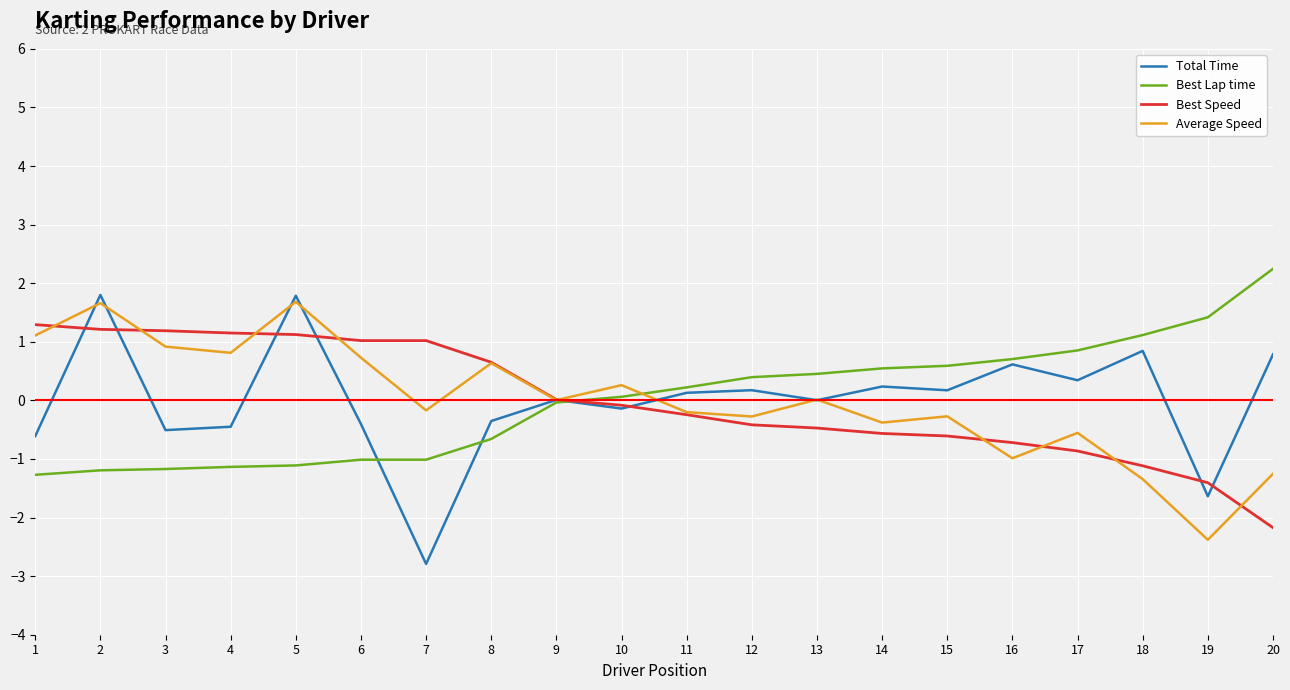

What is the lowest value of the Best Lap time series?

-1.3